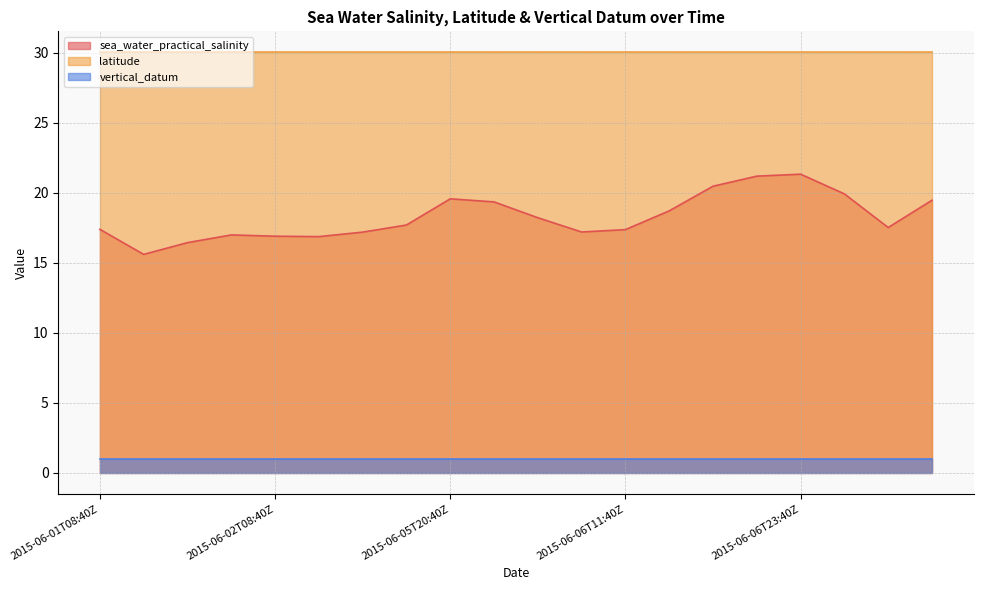

What is the label of the 17th point from the right?

2015-06-02T05:40Z